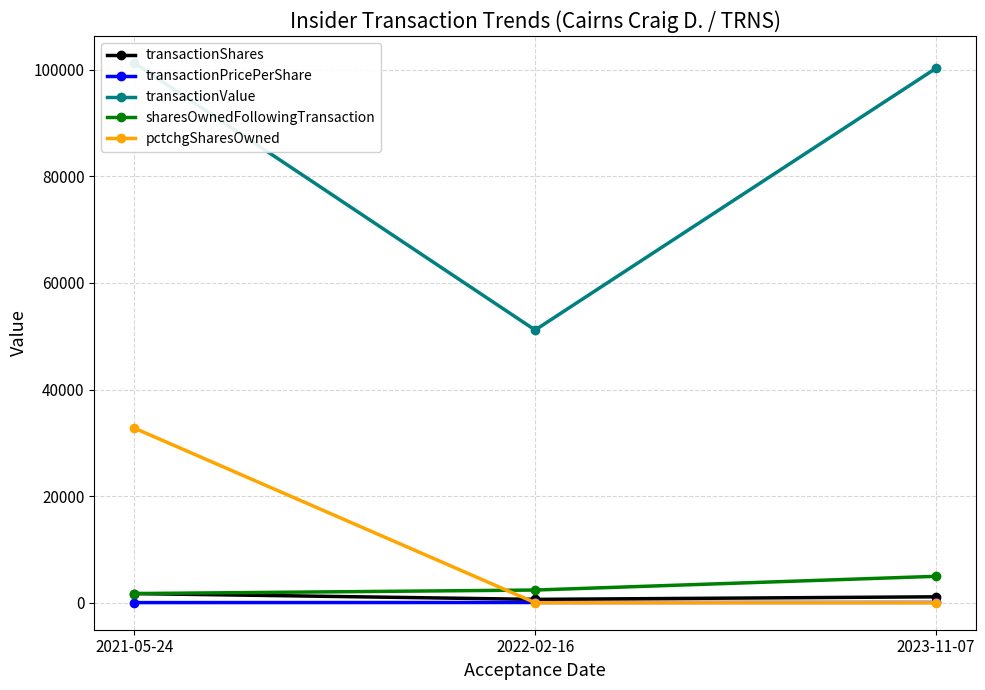

The value of transactionPricePerShare at 2023-11-07 is 118.3. True or false?

False